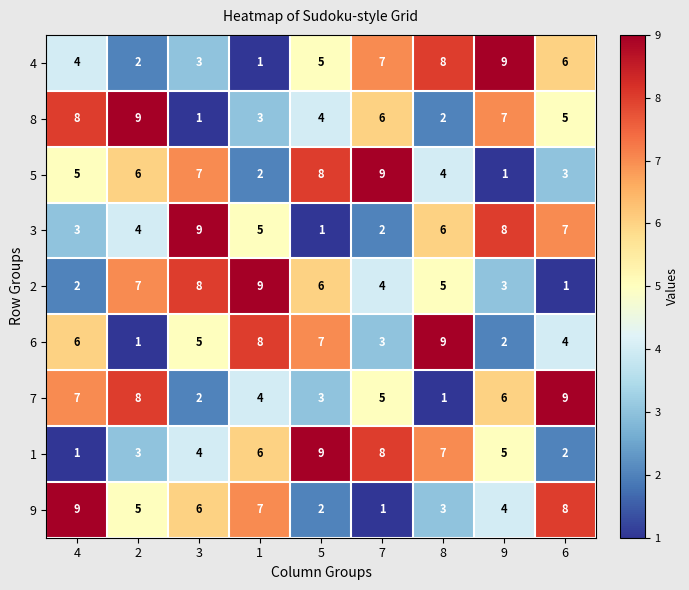

At which label does 1 reach its minimum?

4